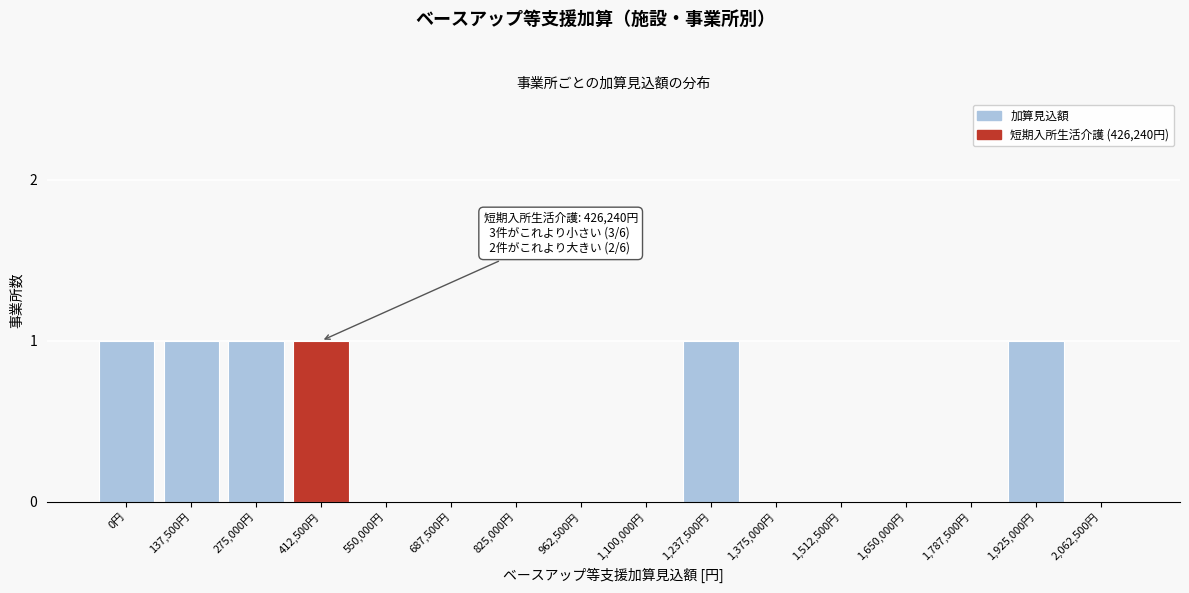

Reading right to left, list all the values displayed in this chart.

2,062,500円=0	1,925,000円=1	1,787,500円=0	1,650,000円=0	1,512,500円=0	1,375,000円=0	1,237,500円=1	1,100,000円=0	962,500円=0	825,000円=0	687,500円=0	550,000円=0	412,500円=1	275,000円=1	137,500円=1	0円=1